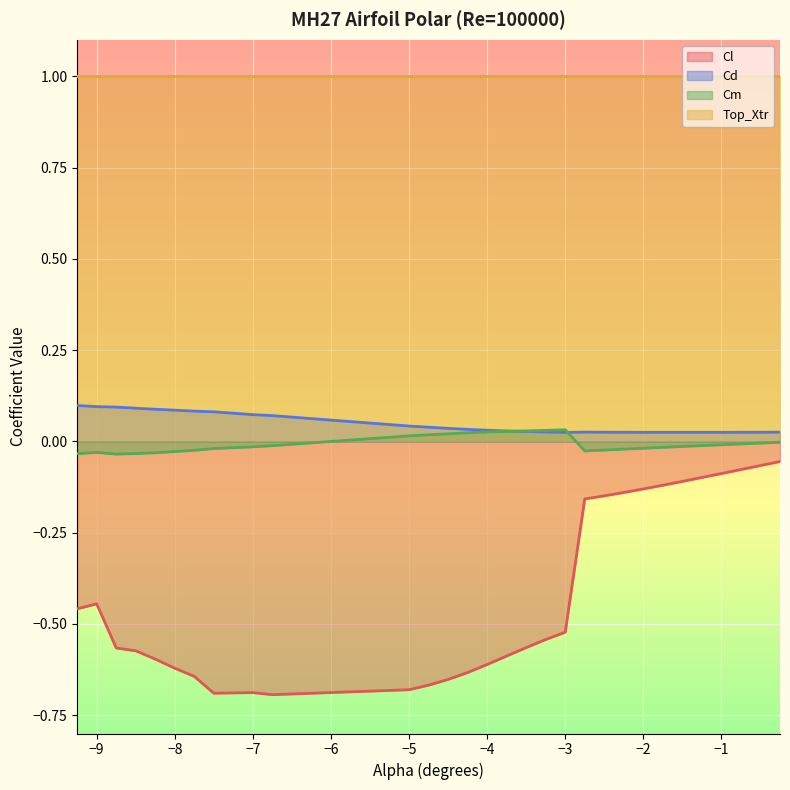

The Cd series shows 0.1 at -9.0. True or false?

False